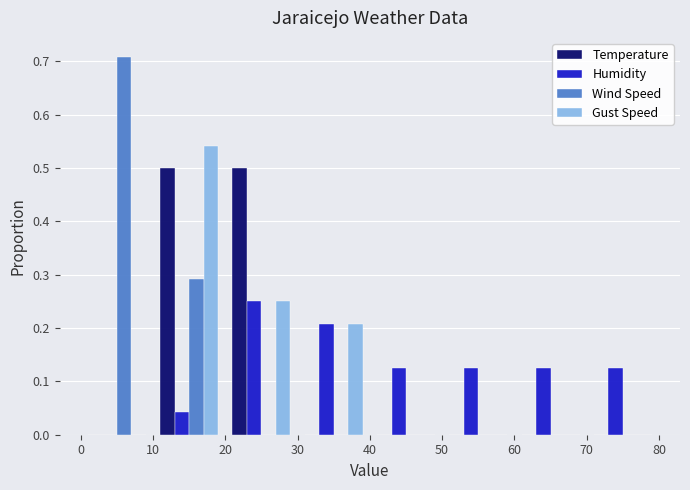

Reading left to right, list every range on the x-axis with the height of the bar of each series over it. The values are not printed on the chart, so give them approximately, as read against the axis.

0 to 10: Temperature=0	Humidity=0	Wind Speed=0.71	Gust Speed=0
10 to 20: Temperature=0.50	Humidity=0.04	Wind Speed=0.29	Gust Speed=0.54
20 to 30: Temperature=0.50	Humidity=0.25	Wind Speed=0	Gust Speed=0.25
30 to 40: Temperature=0	Humidity=0.21	Wind Speed=0	Gust Speed=0.21
40 to 50: Temperature=0	Humidity=0.13	Wind Speed=0	Gust Speed=0
50 to 60: Temperature=0	Humidity=0.13	Wind Speed=0	Gust Speed=0
60 to 70: Temperature=0	Humidity=0.13	Wind Speed=0	Gust Speed=0
70 to 80: Temperature=0	Humidity=0.13	Wind Speed=0	Gust Speed=0